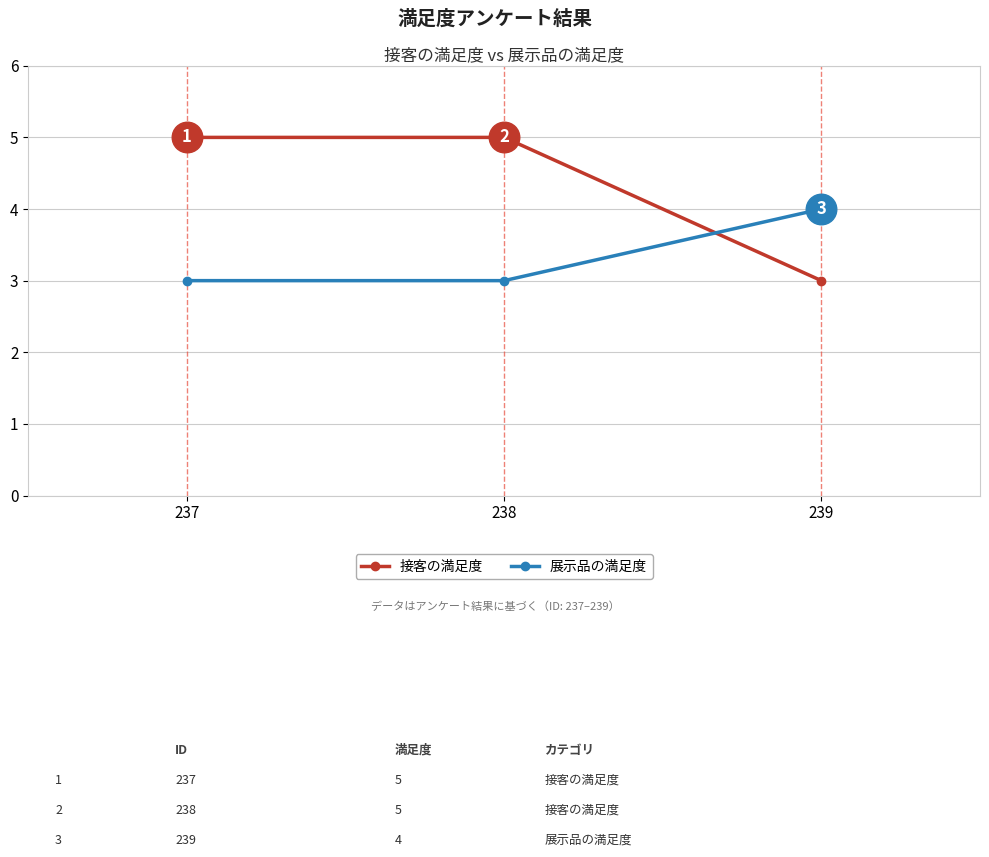

Reading right to left, what are all the values shown in this chart?

接客の満足度: 3	5	5
展示品の満足度: 4	3	3